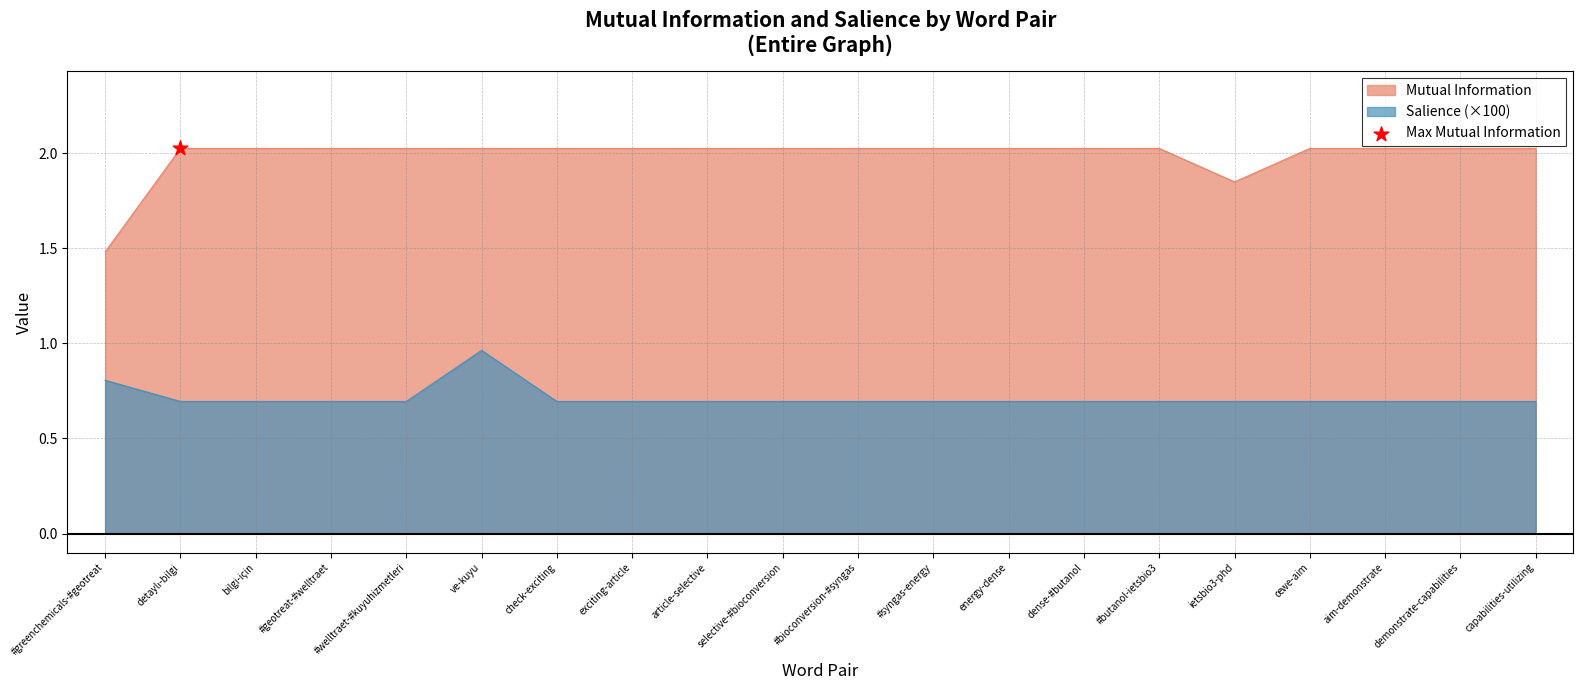

Which series has the largest total across all categories?

Mutual Information